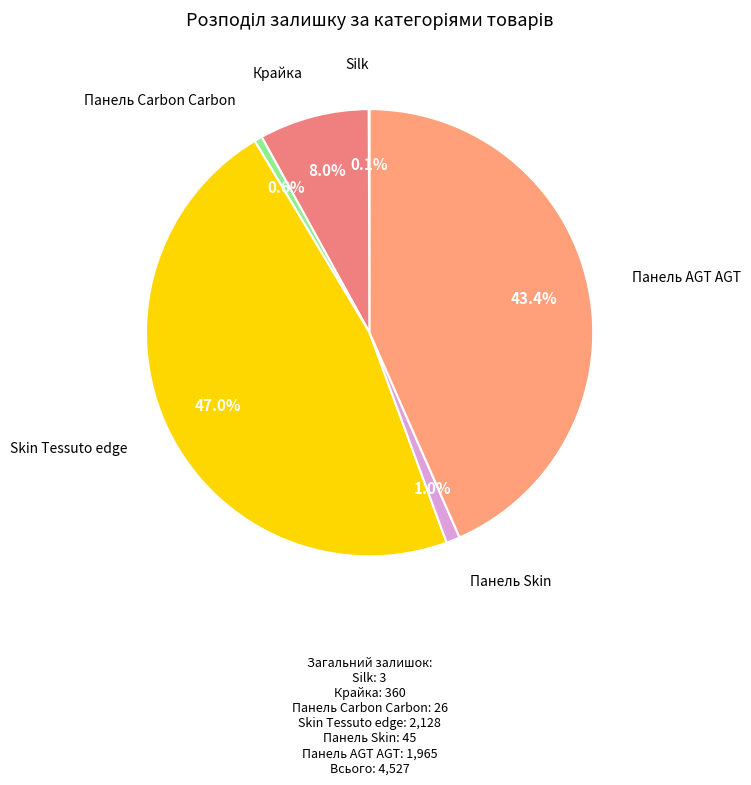

The Панель Carbon Carbon slice represents 11% of the pie. True or false?

False